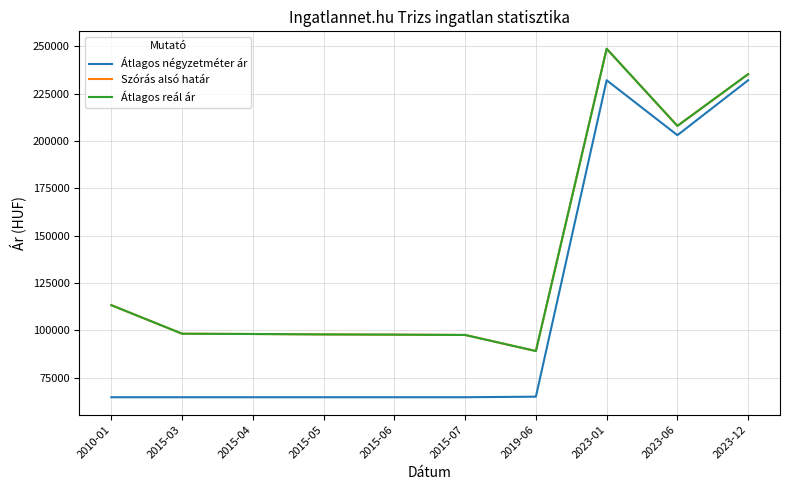

Where does the Átlagos reál ár series first go above 98255?

2010-01